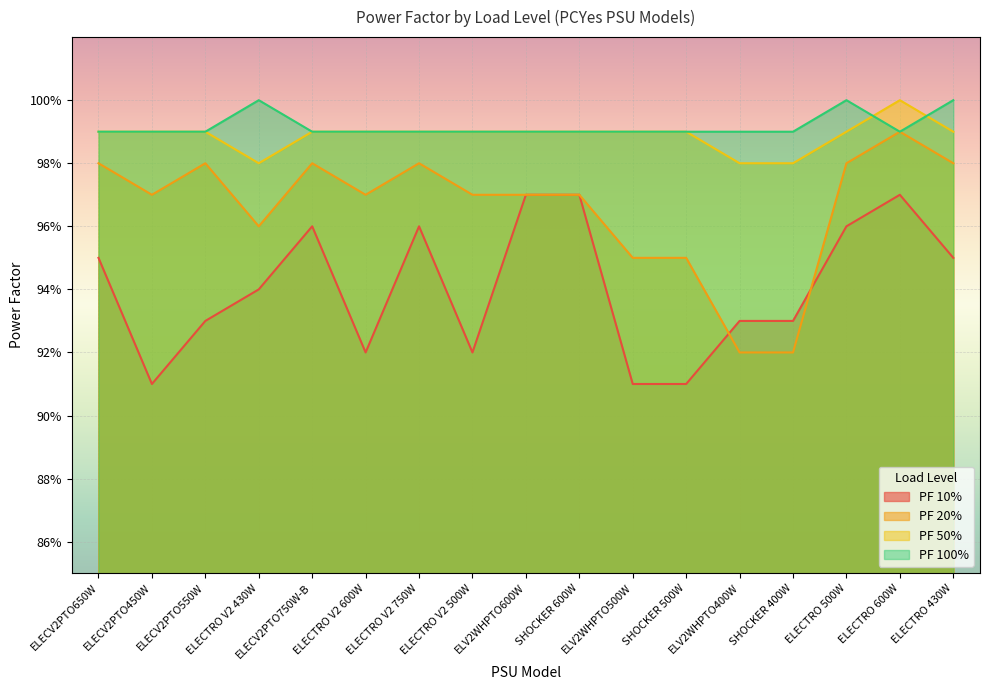

At which category does PF 20% reach its first local valley?

ELECV2PTO450W